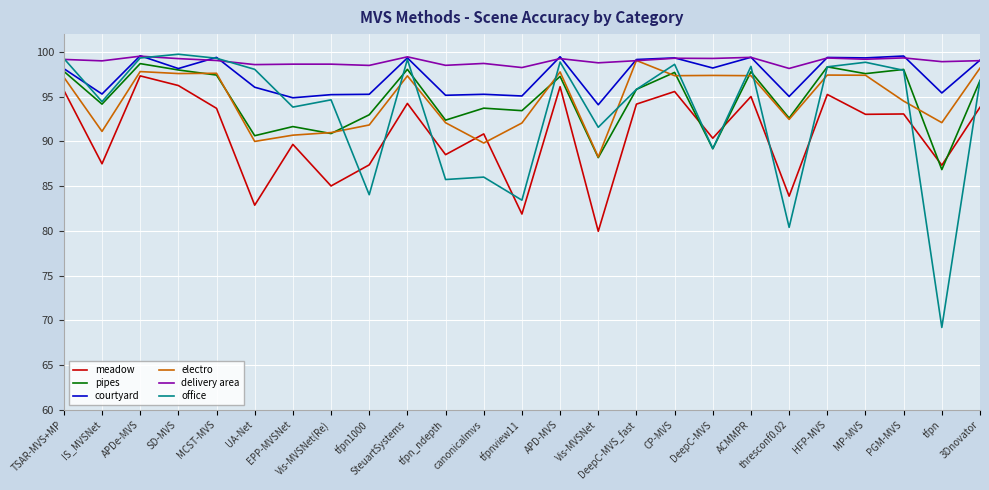

True or false: delivery area has a value of 23.8 at CP-MVS.

False